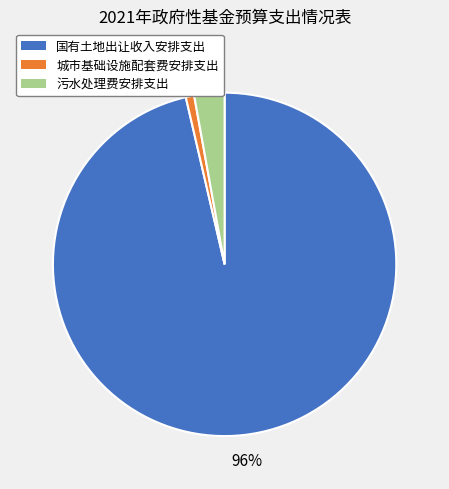

True or false: 污水处理费安排支出 accounts for 11% of the total.

False